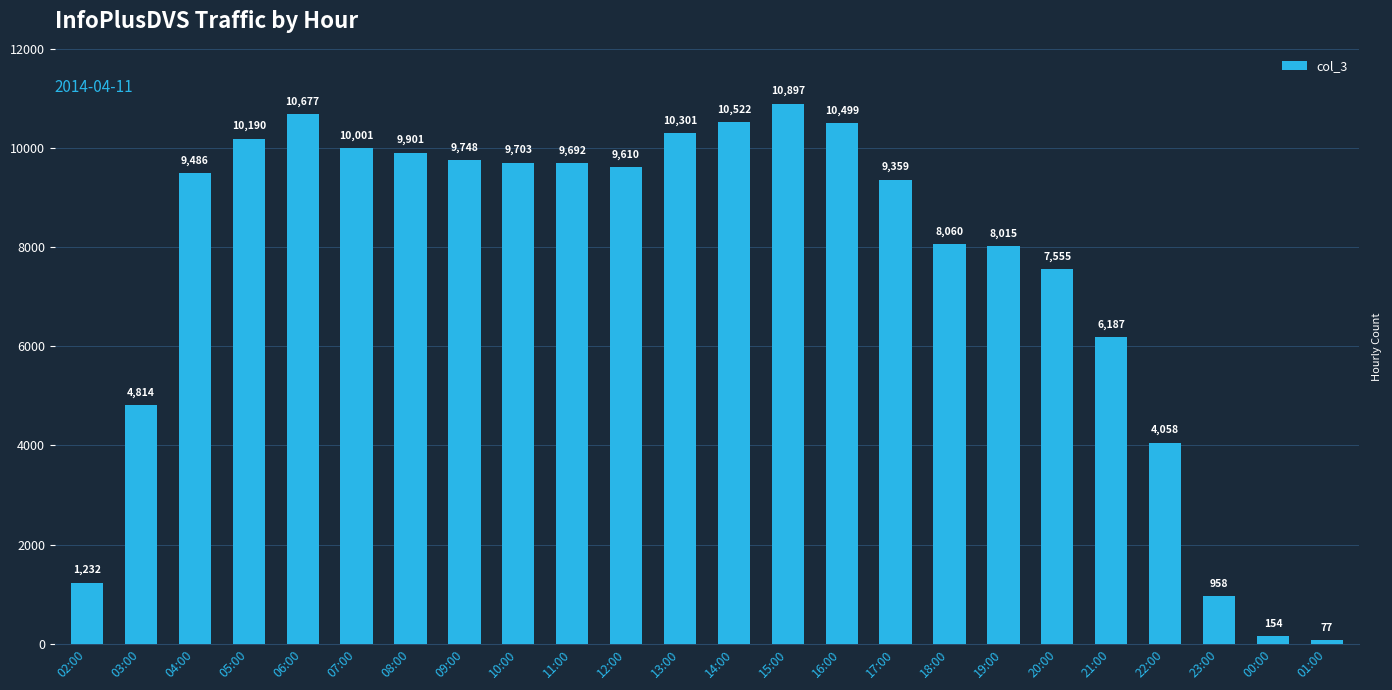

What is the maximum value shown in the chart?

10897